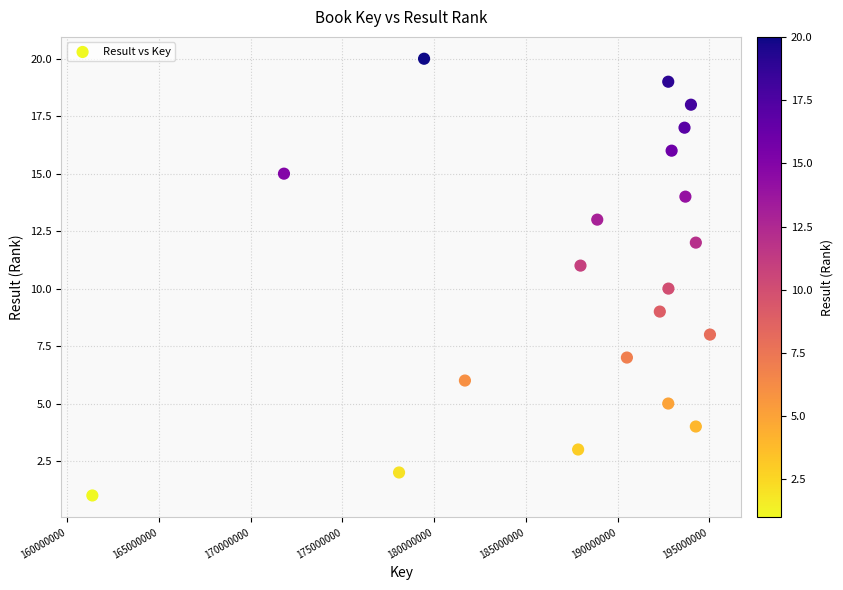

What is the range of Y values (max minus min)?

19